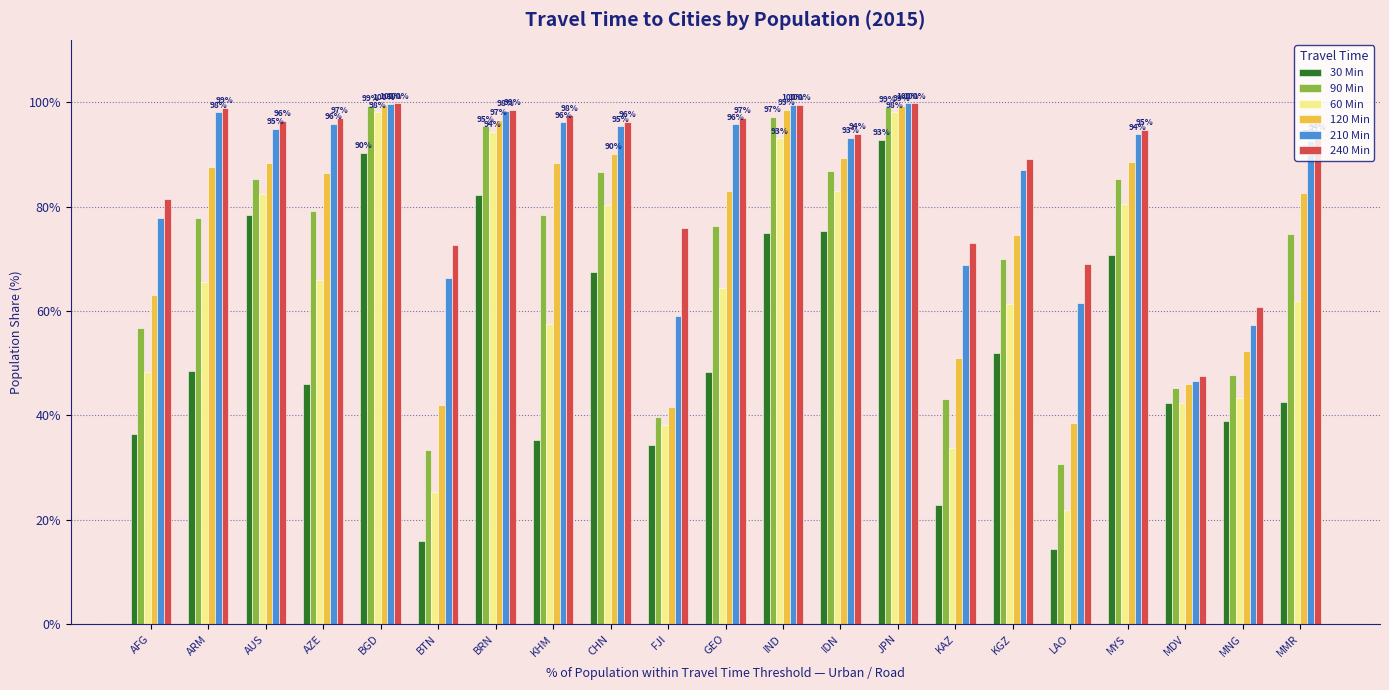

Are the bars horizontal?

No